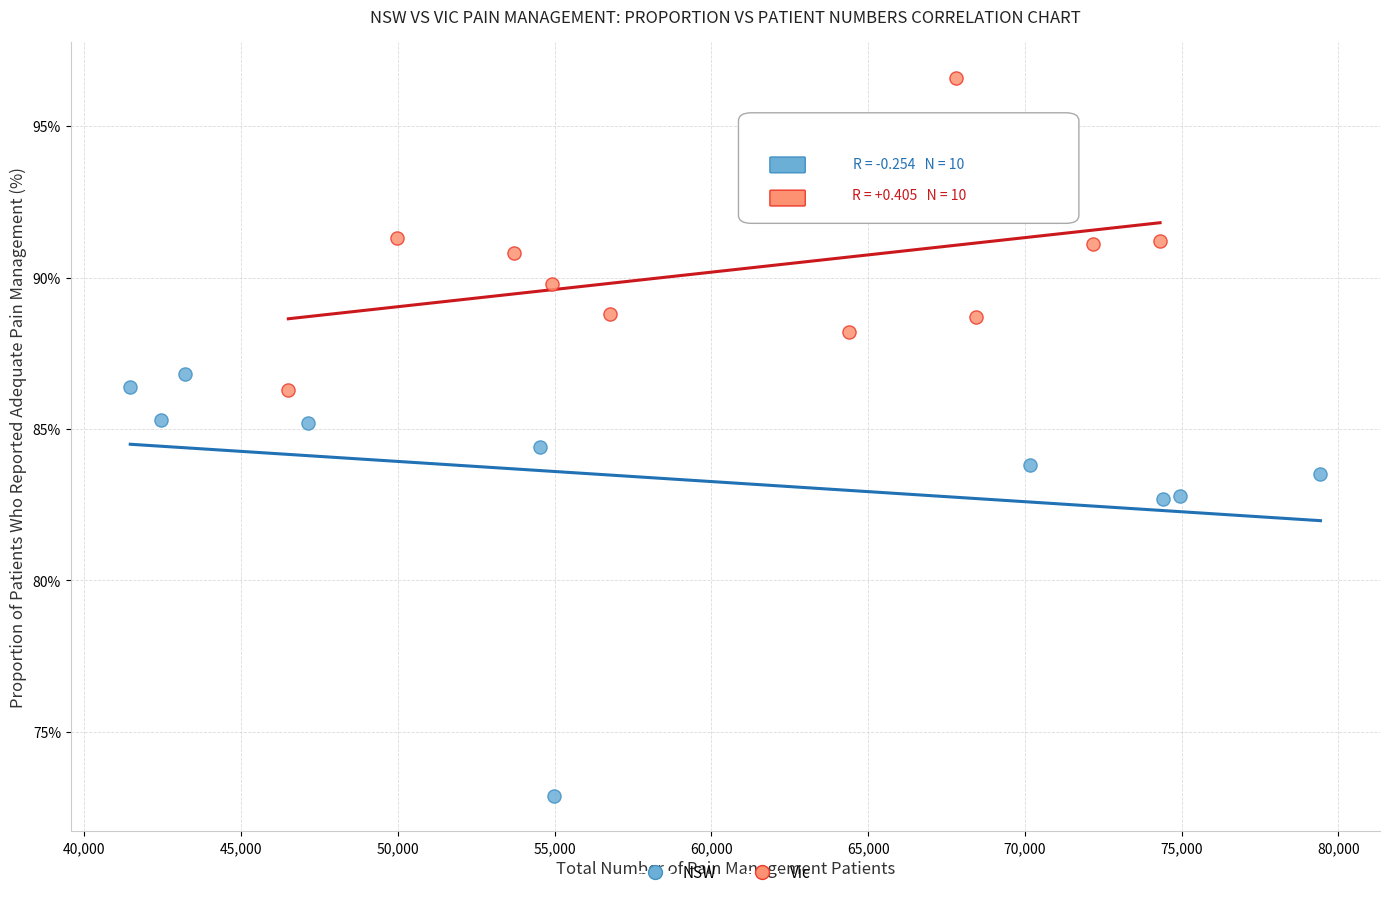

Which series contains the highest Y value?

Vic